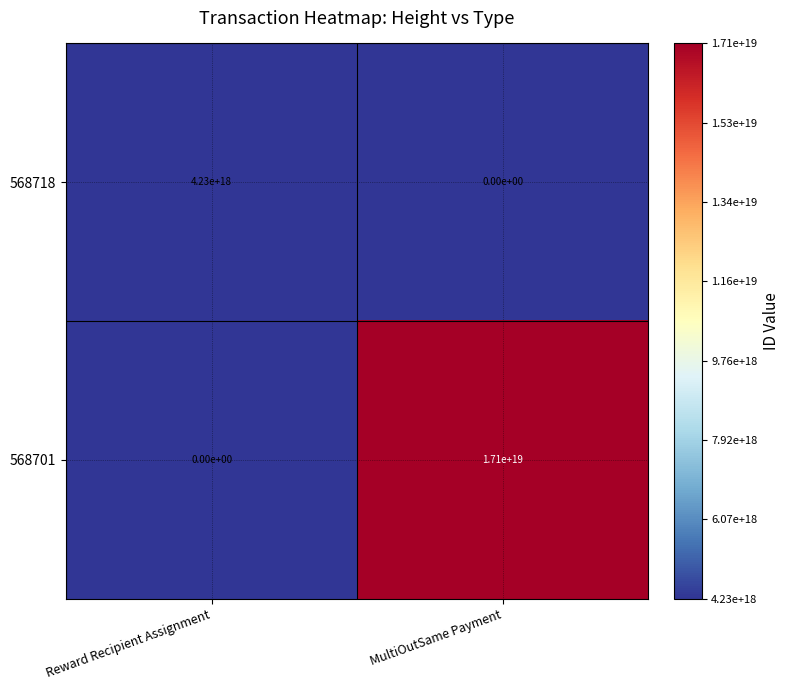

At which label is 568718 closest to 2115000000000000000?

Reward Recipient Assignment